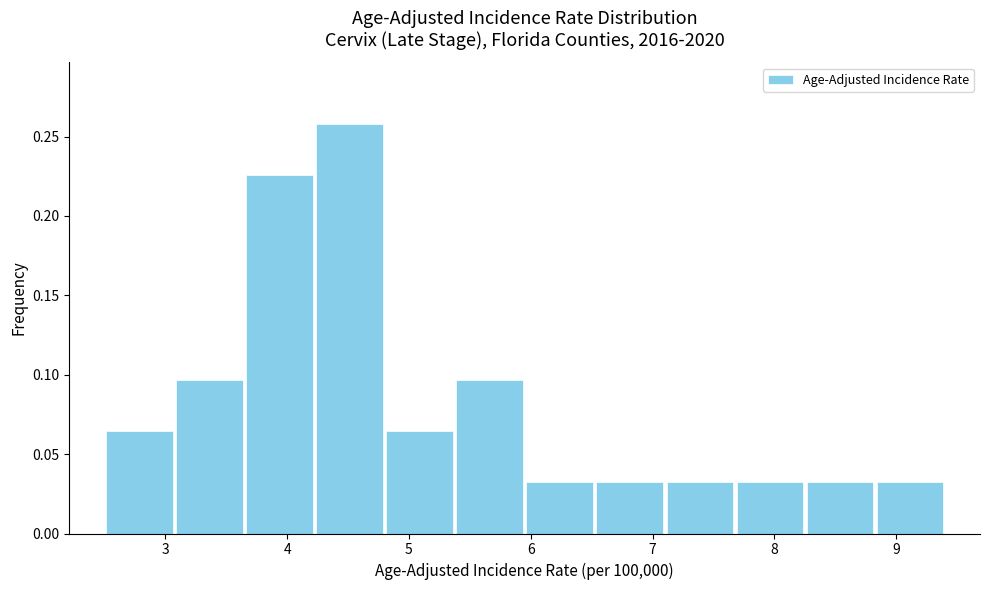

What is the height of the bar covering 6.5 to 7.1 on the x-axis? Neither the bar edges nor the heights are printed on the chart, so give them approximately, as read against the axes.

0.030